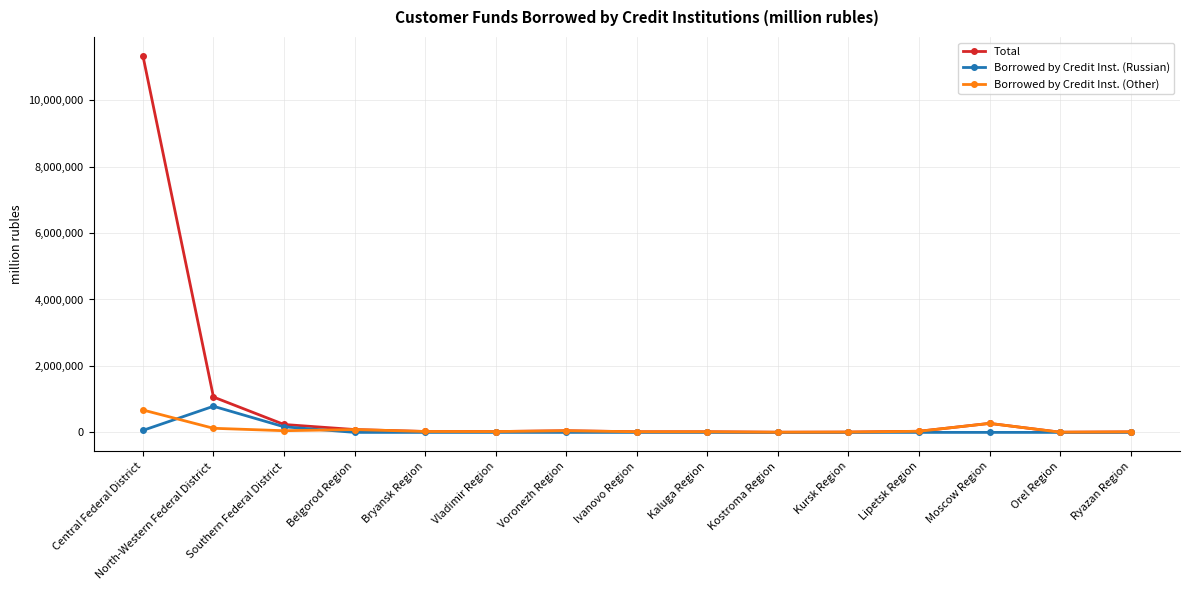

What is the spread (max minus min) of values at Belgorod Region?

85837